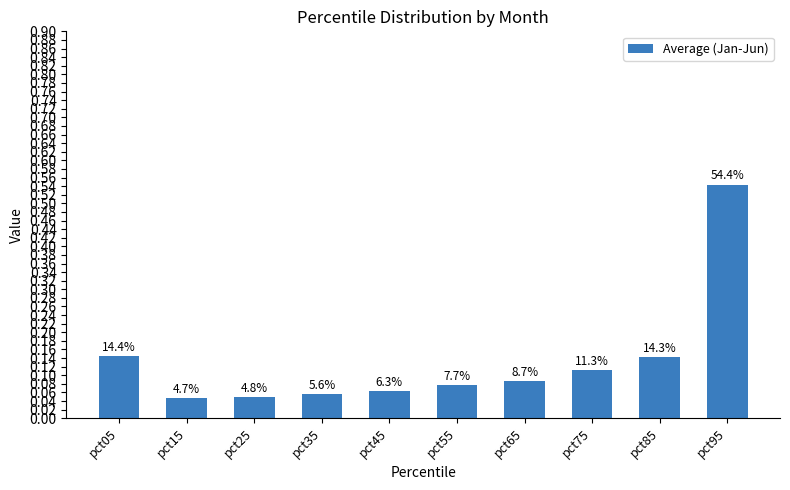

Where is the data nearest to the value 0?

pct15